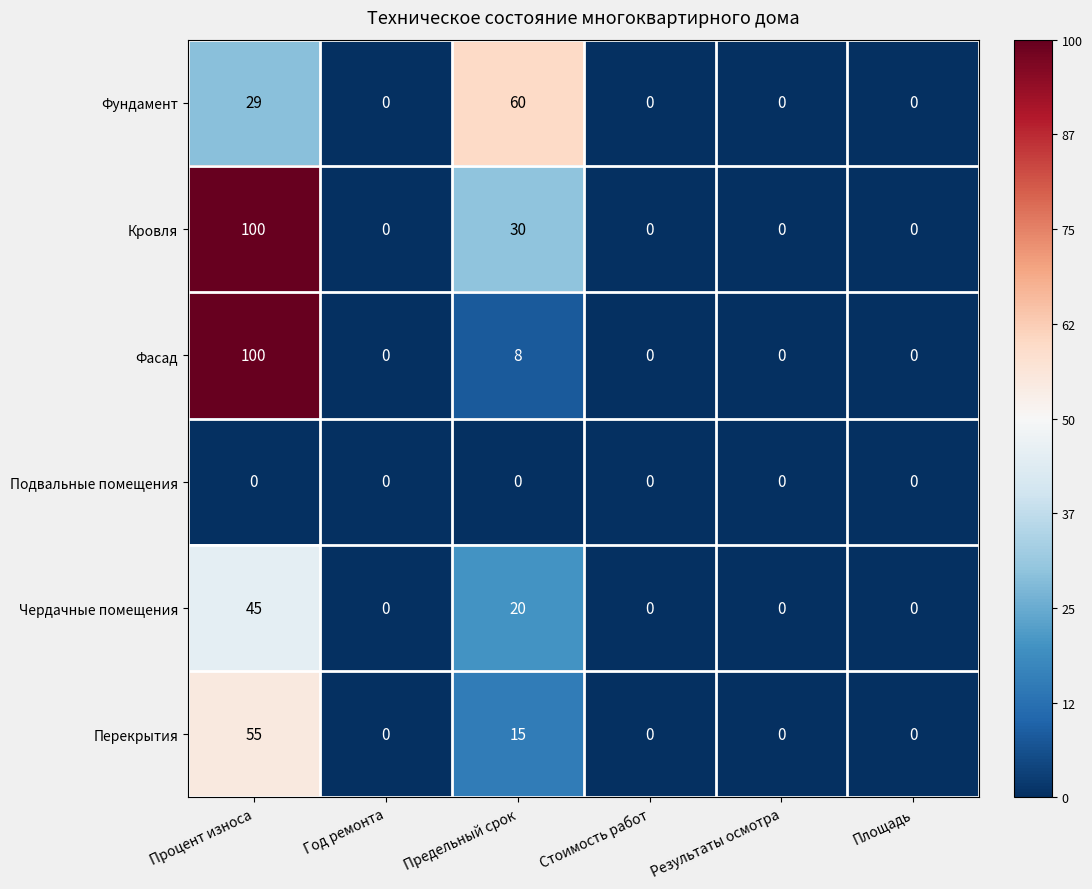

What is the sum of all Кровля values?

130